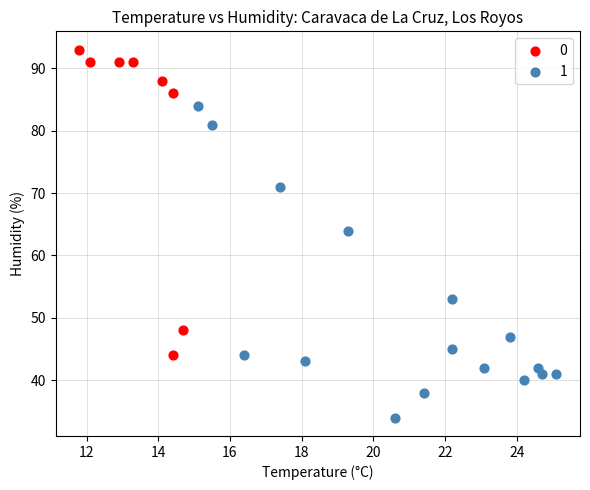

Which series has the largest Y range (max minus min)?

1